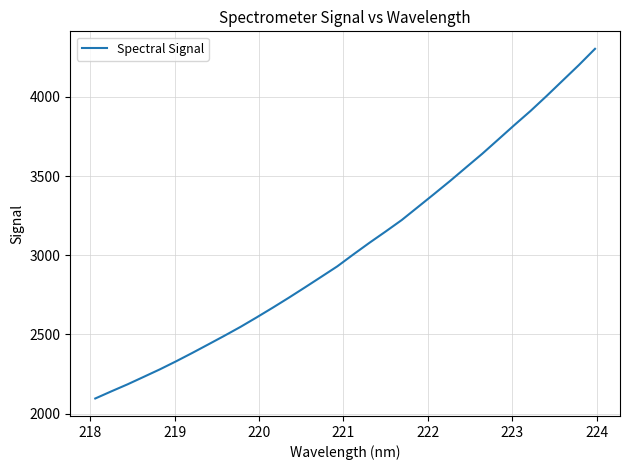

What is the difference between the maximum and minimum values?

2208.3